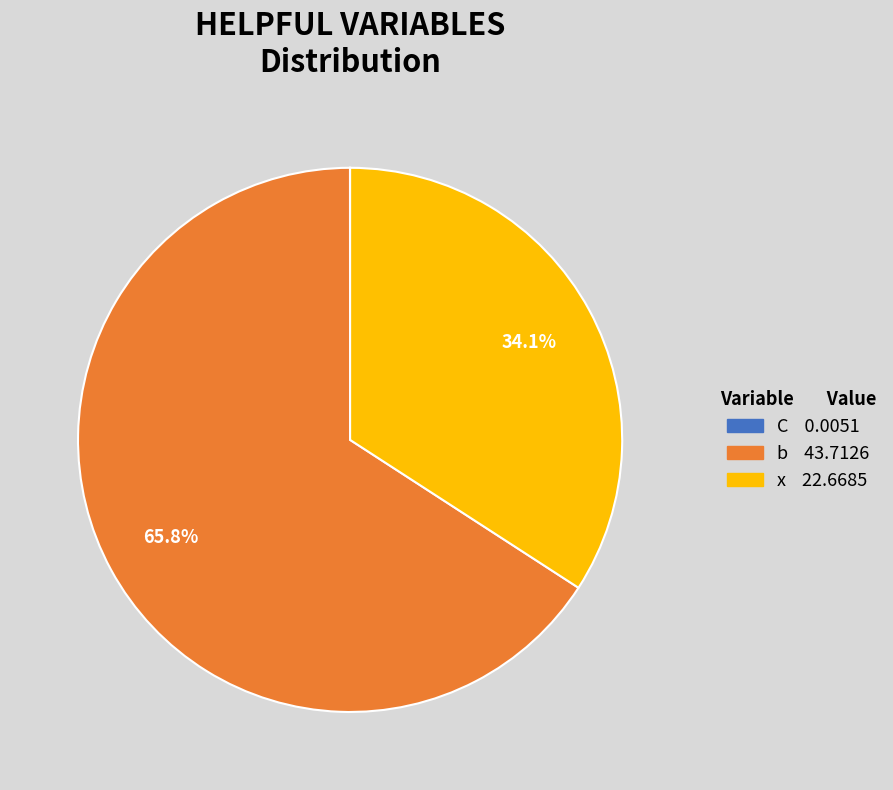

Approximately how many times larger is the value at x compared to b?

0.5